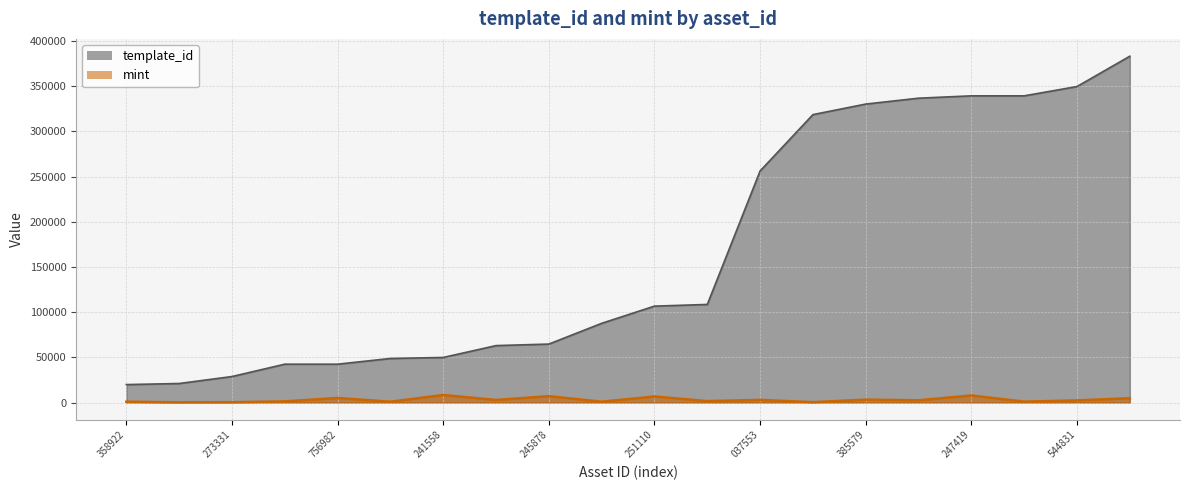

Which series changed the most between 241558 and 544831?

template_id